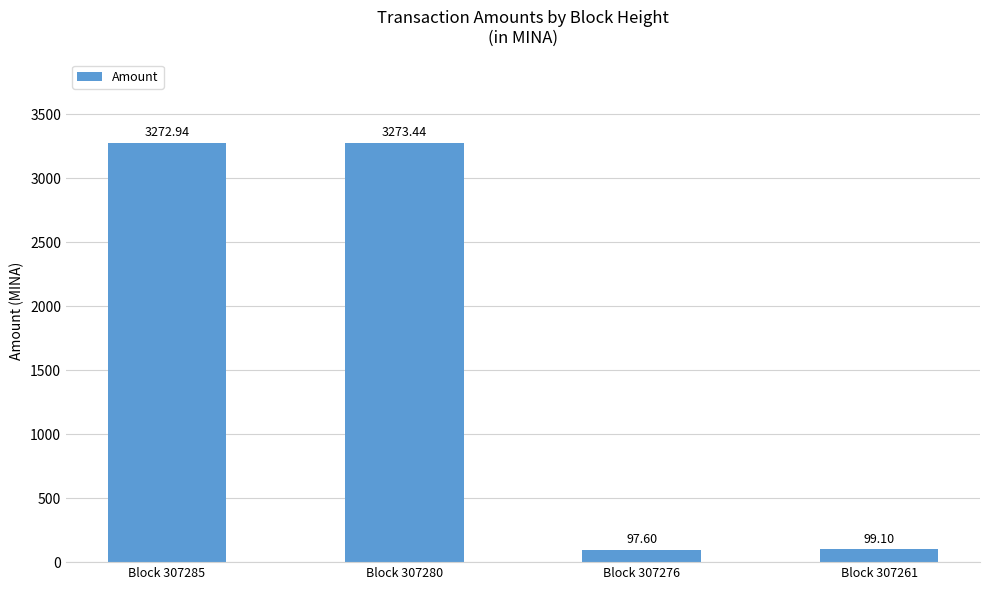

List the labels in order of value, largest first.

Block 307280, Block 307285, Block 307261, Block 307276